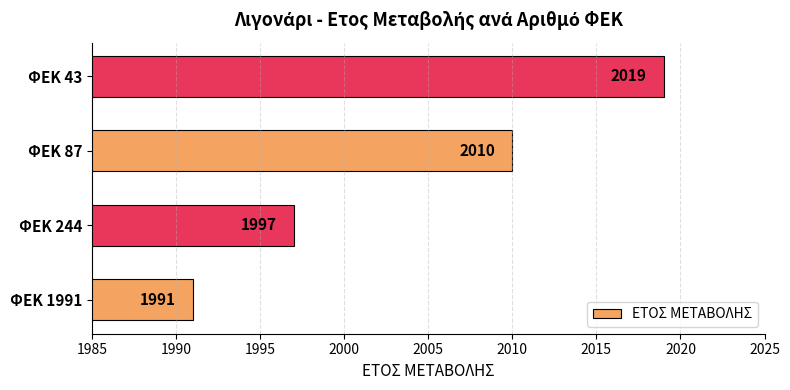

True or false: the data shows 598 at ΦΕΚ 43.

False